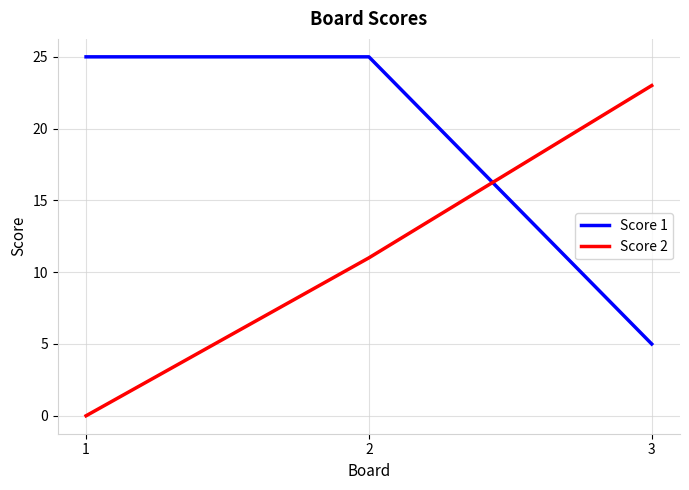

True or false: Score 1 has a value of 15 at 1.

False